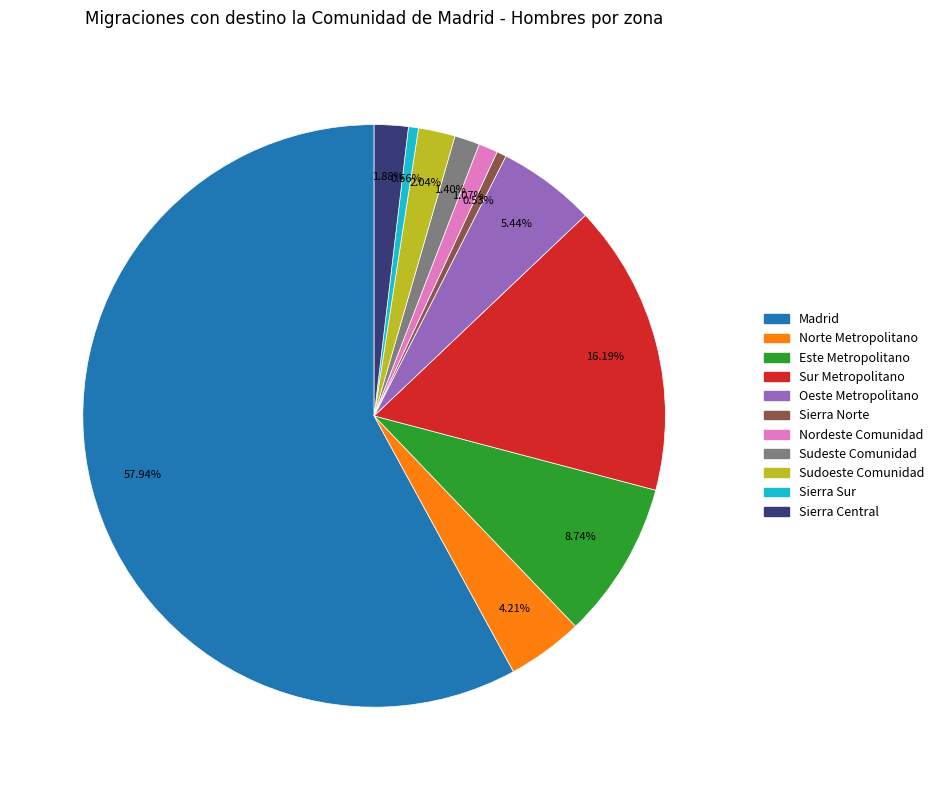

What portion of the pie excludes Nordeste Comunidad?

98.9%